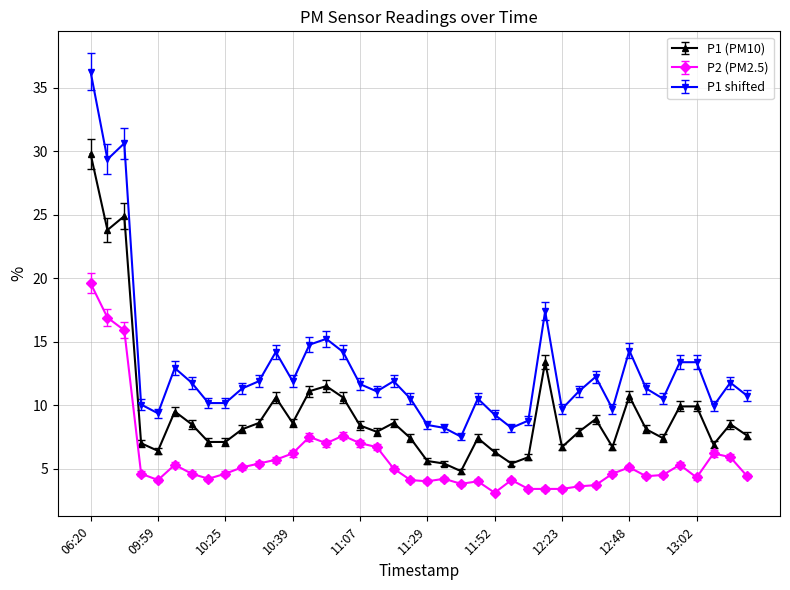

What is the highest value of the P1 shifted series?

36.3